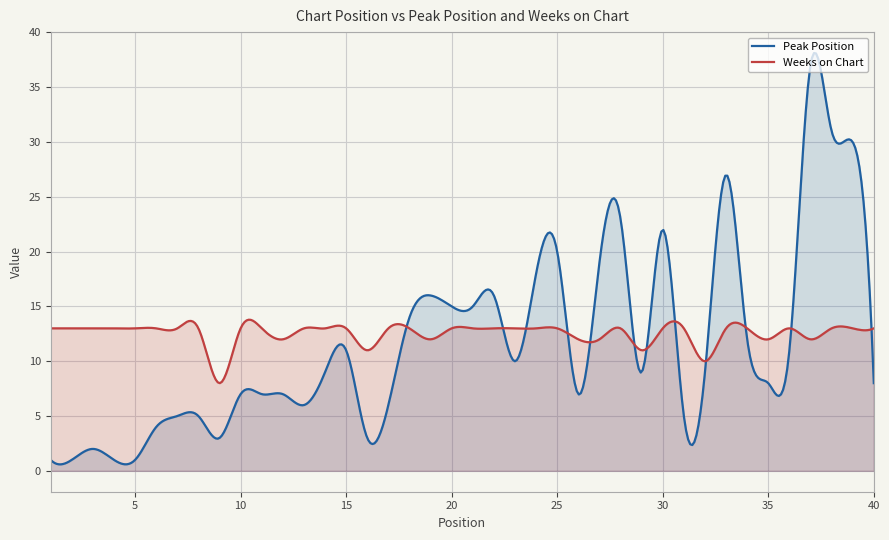

Rank the series by their maximum value, from lowest to highest.

Weeks on Chart, Peak Position